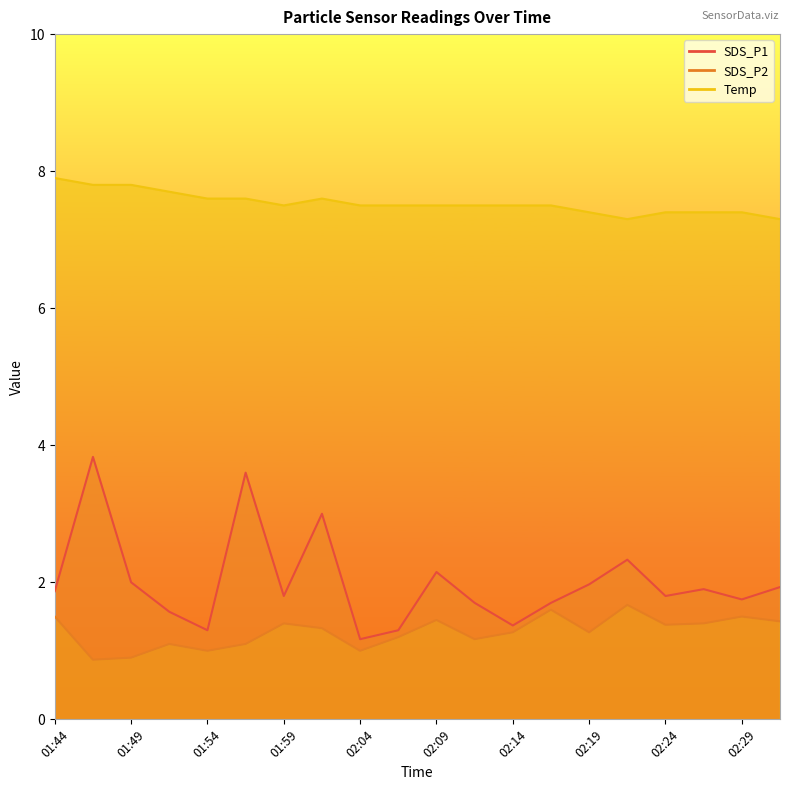

What is the label of the 18th point from the right?

01:49